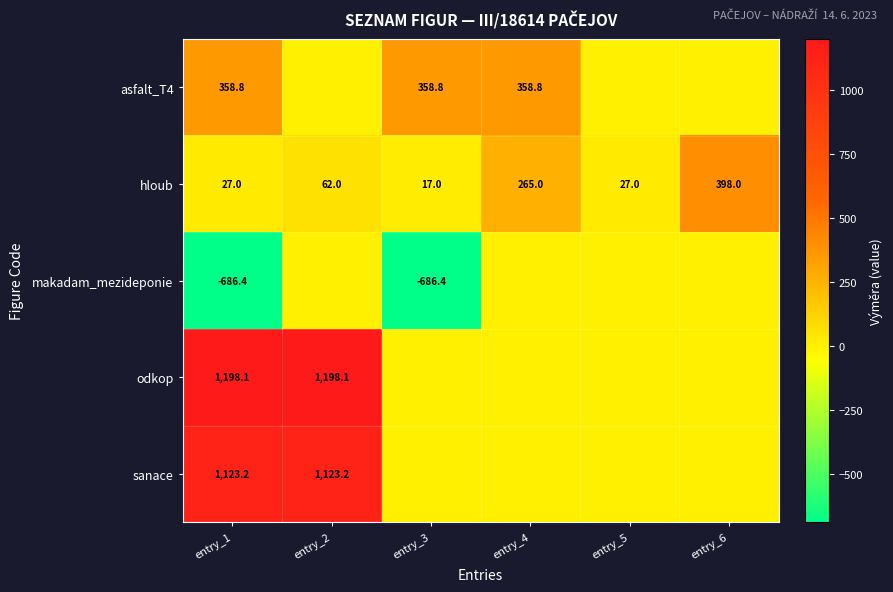

Is it true that makadam_mezideponie equals -686.4 at entry_3?

True